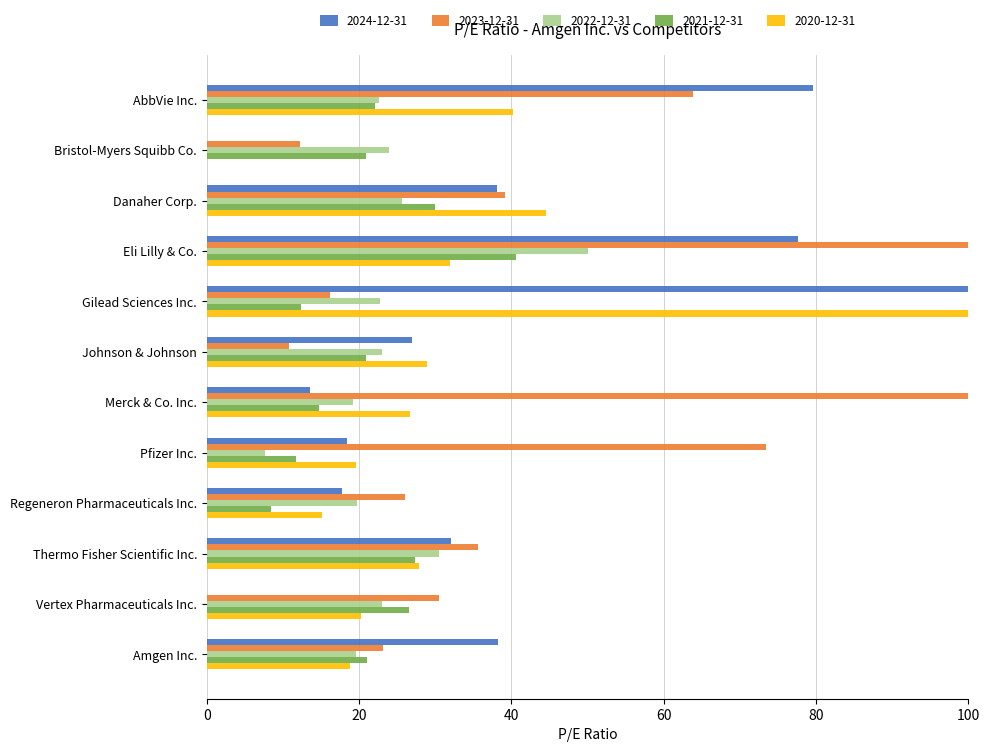

What is the value of the 2021-12-31 bar at the 5th from the left?

12.4